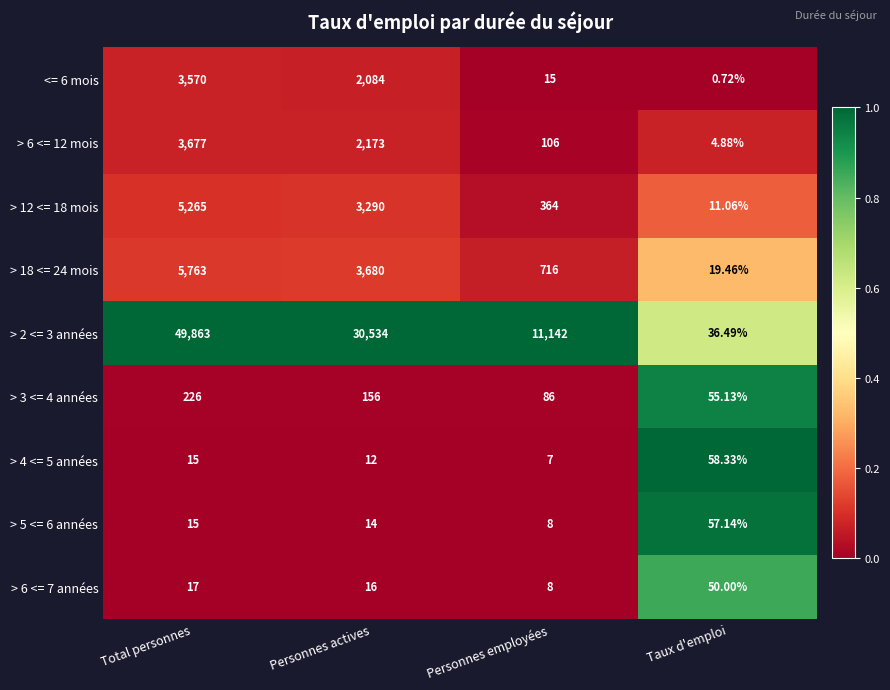

Rank the categories by > 4 <= 5 années value from highest to lowest.

Taux d'emploi, Total personnes, Personnes actives, Personnes employées